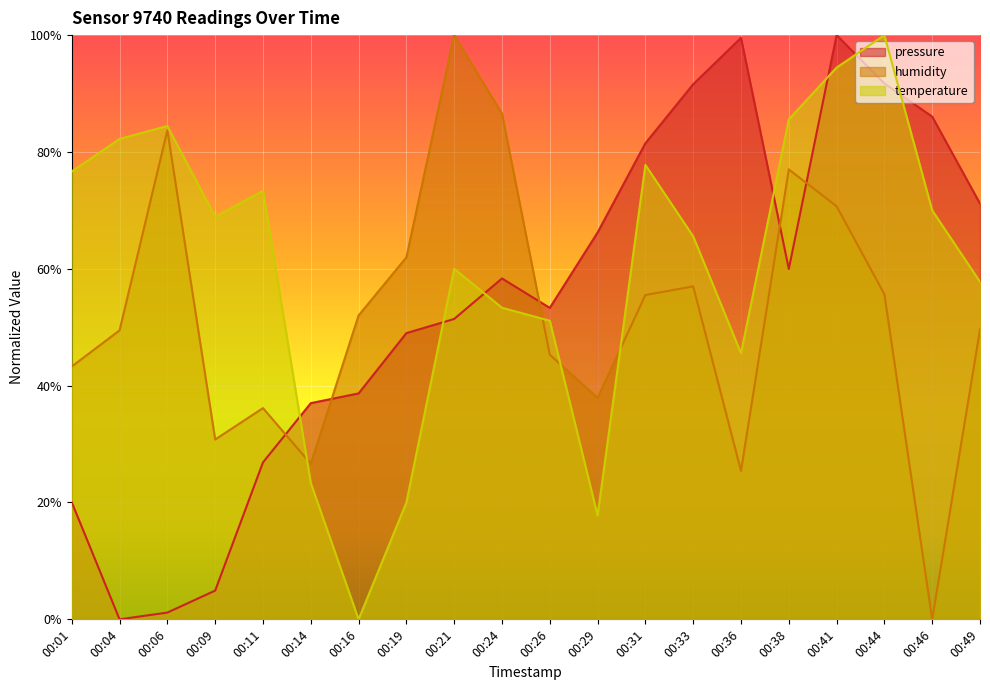

How many values in pressure are above zero?

19